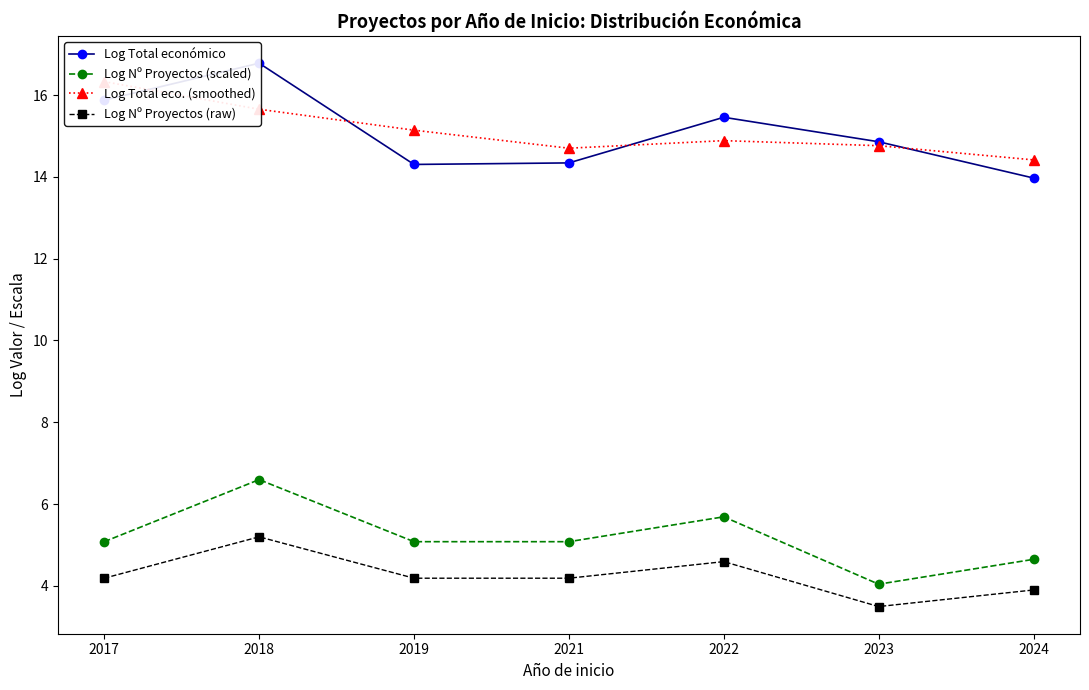

What is the smallest value displayed?

3.5